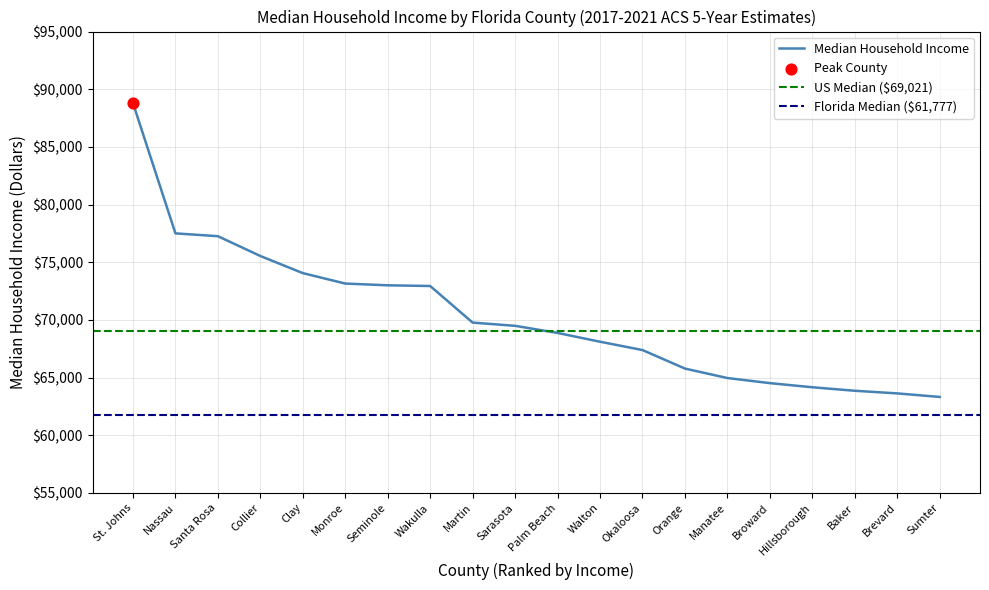

Approximately how many times larger is the value at Wakulla compared to Martin?

1.0